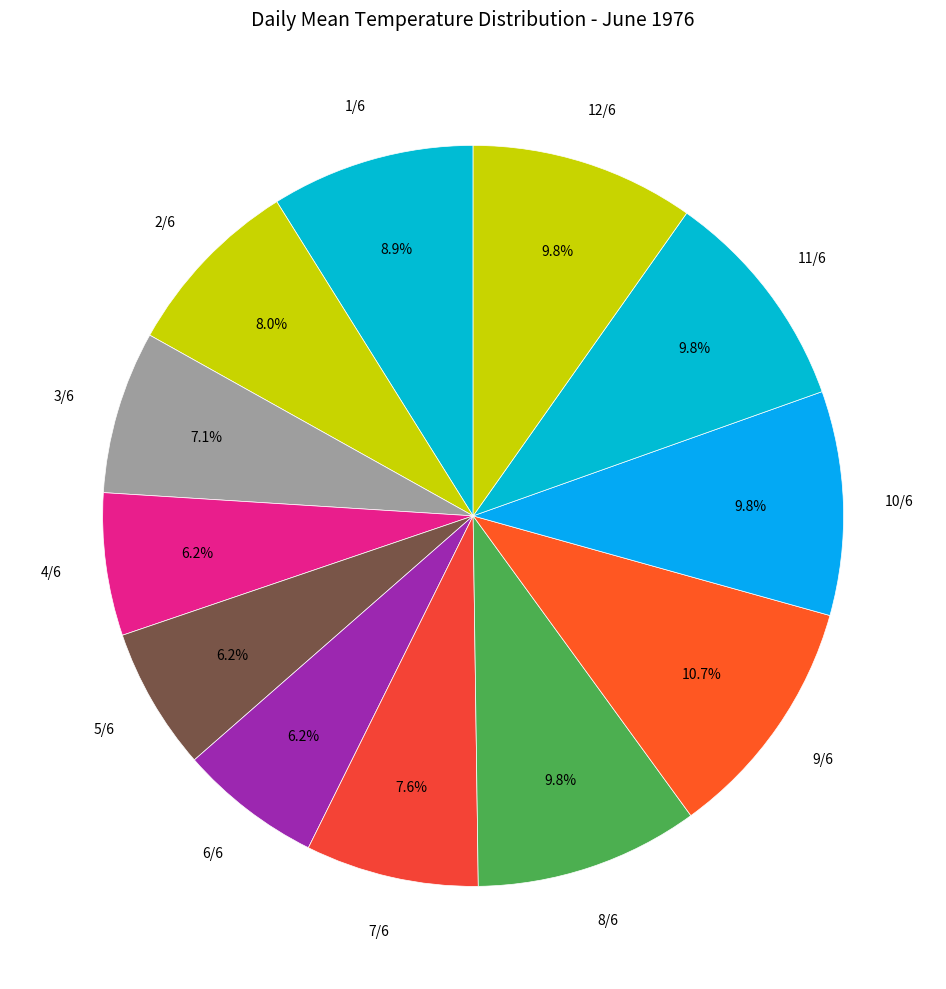

Is there any slice that represents more than half of the pie?

No